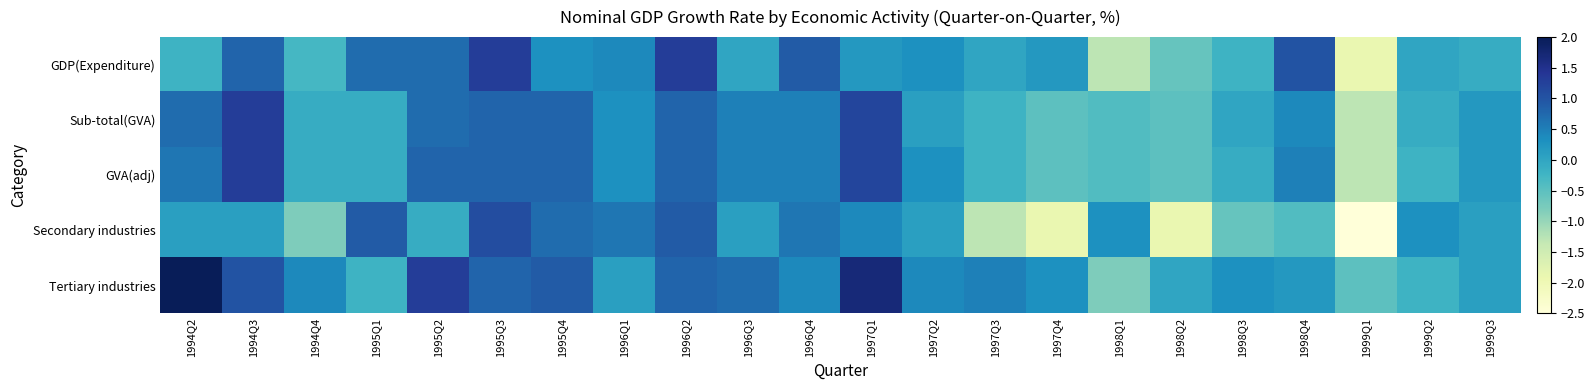

List the series in order of their peak value, lowest first.

Secondary industries, GDP(Expenditure), Sub-total(GVA), GVA(adj), Tertiary industries